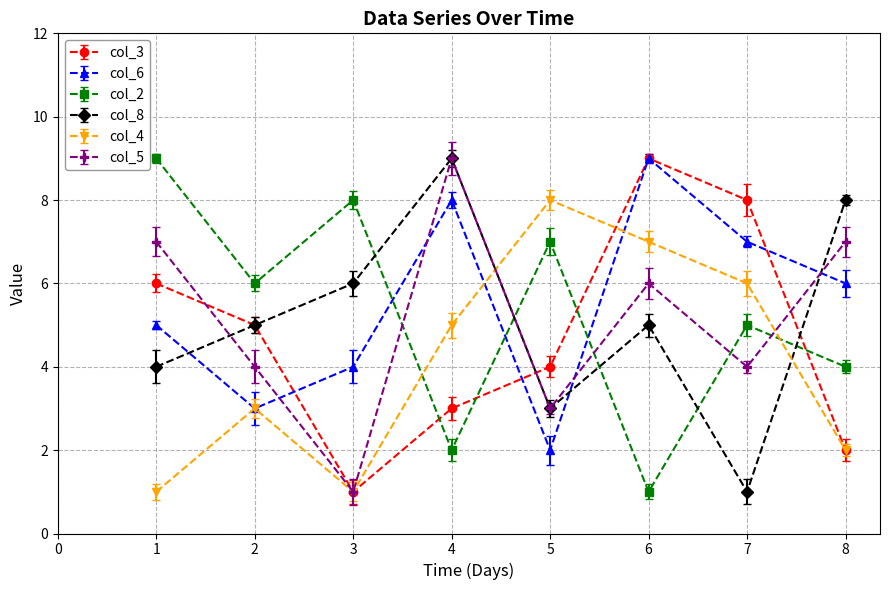

Is it true that col_6 equals 3 at 7?

False